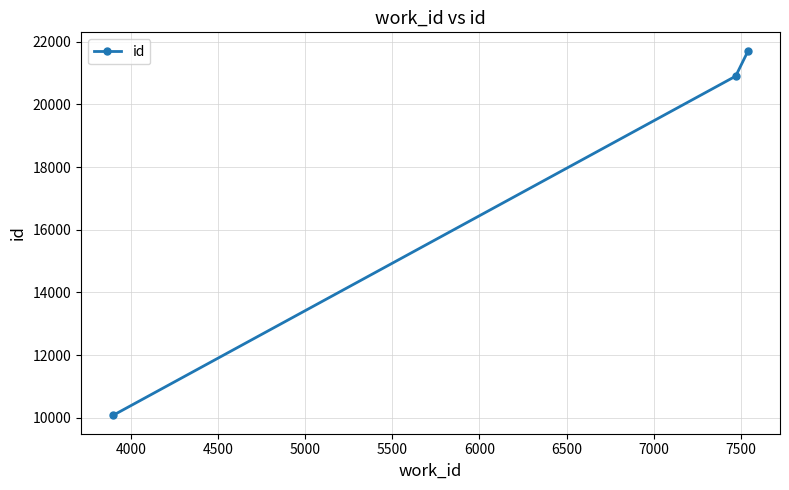

What is the minimum value shown in the chart?

10073